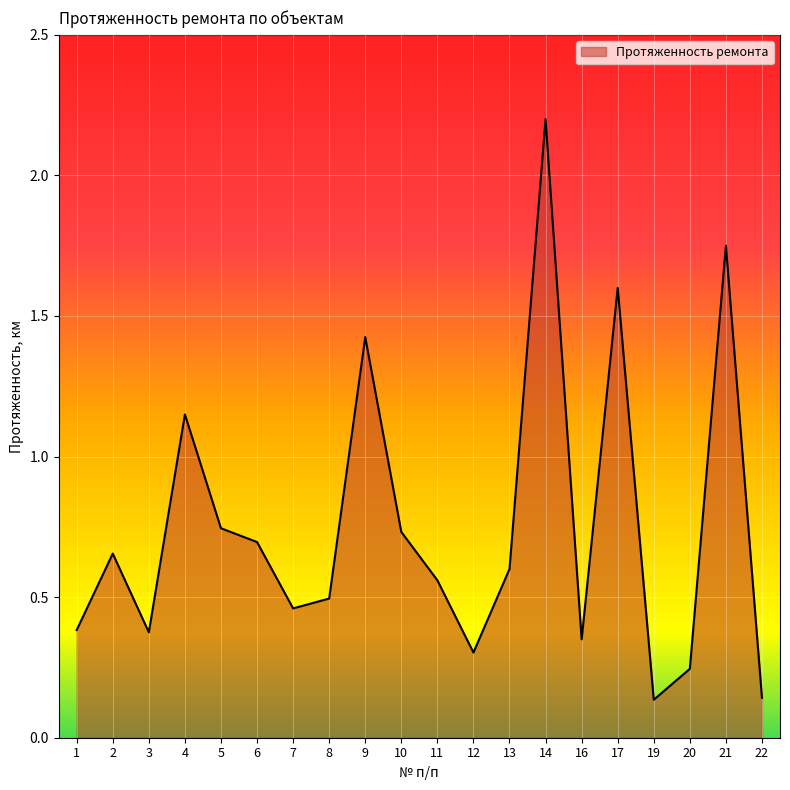

Which has a higher value, 21 or 7?

21